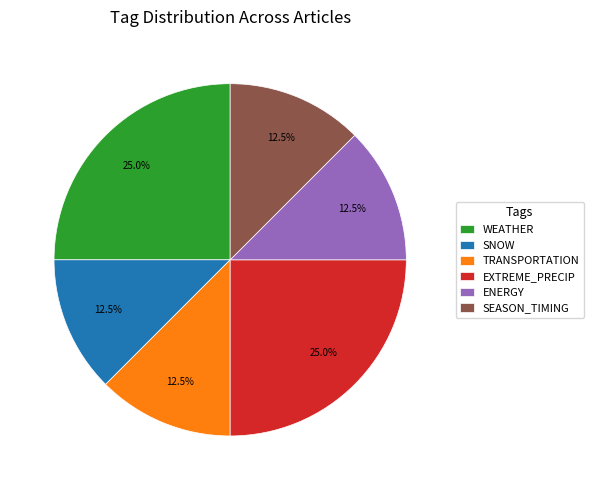

Does ENERGY represent more than half of the total?

No